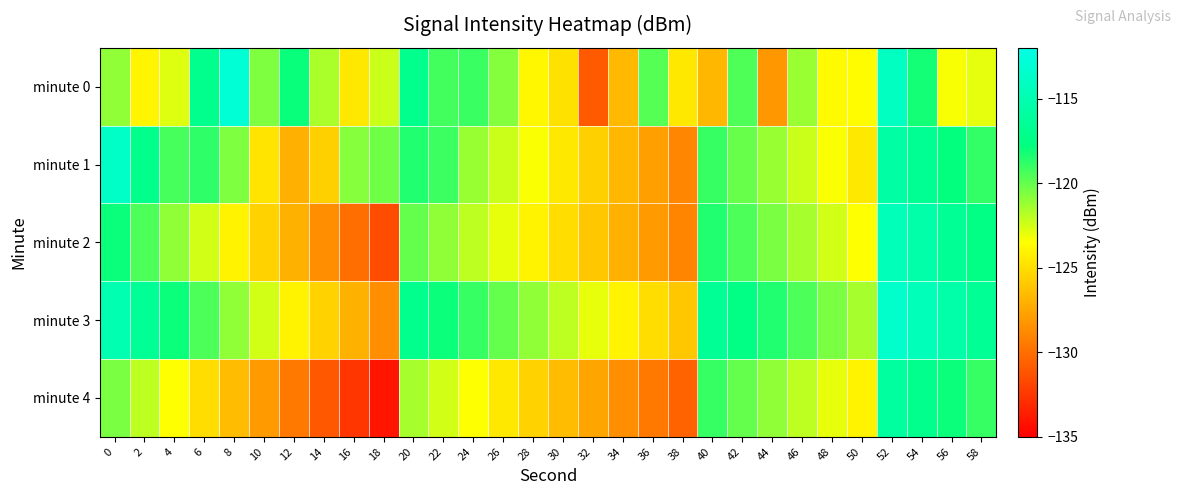

List the series in order of their peak value, highest first.

minute 0, minute 3, minute 1, minute 2, minute 4